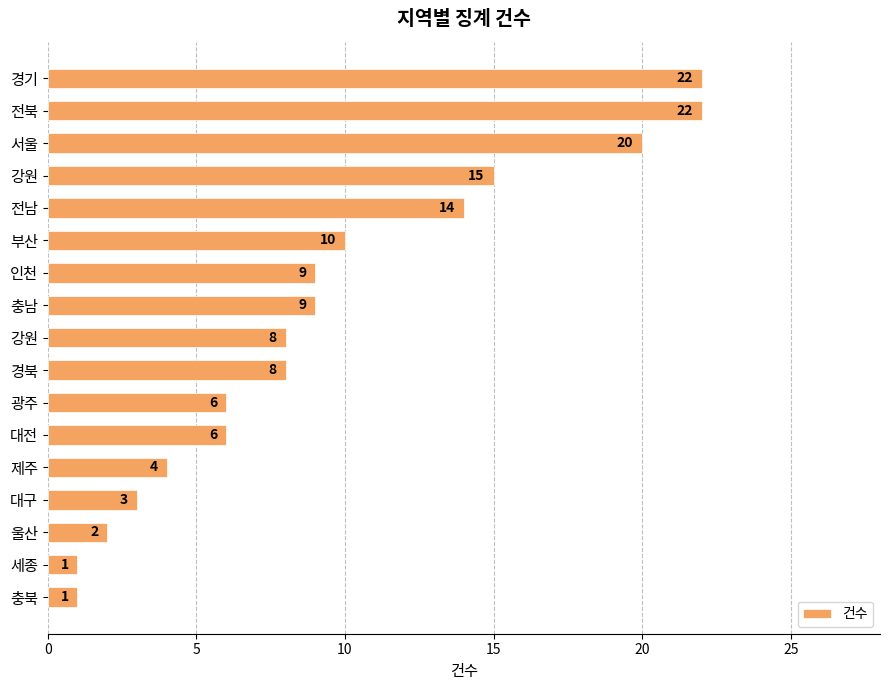

Does the chart contain any negative values?

No